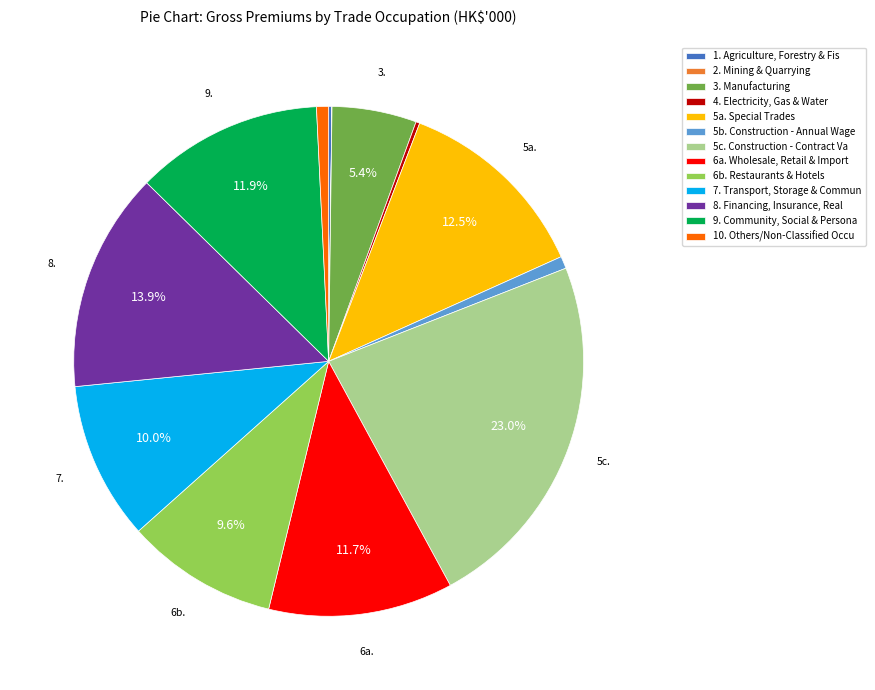

Does 3. Manufacturing represent more than half of the total?

No